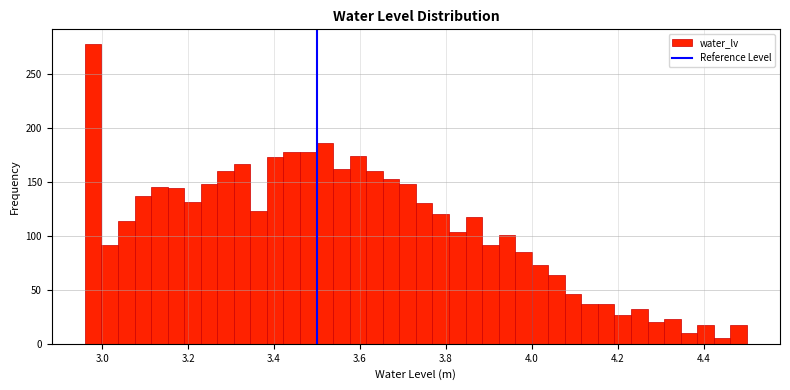

Around what value on the x-axis is the tallest bar? Give the approximate position of its centre, as read against the axis.

2.98